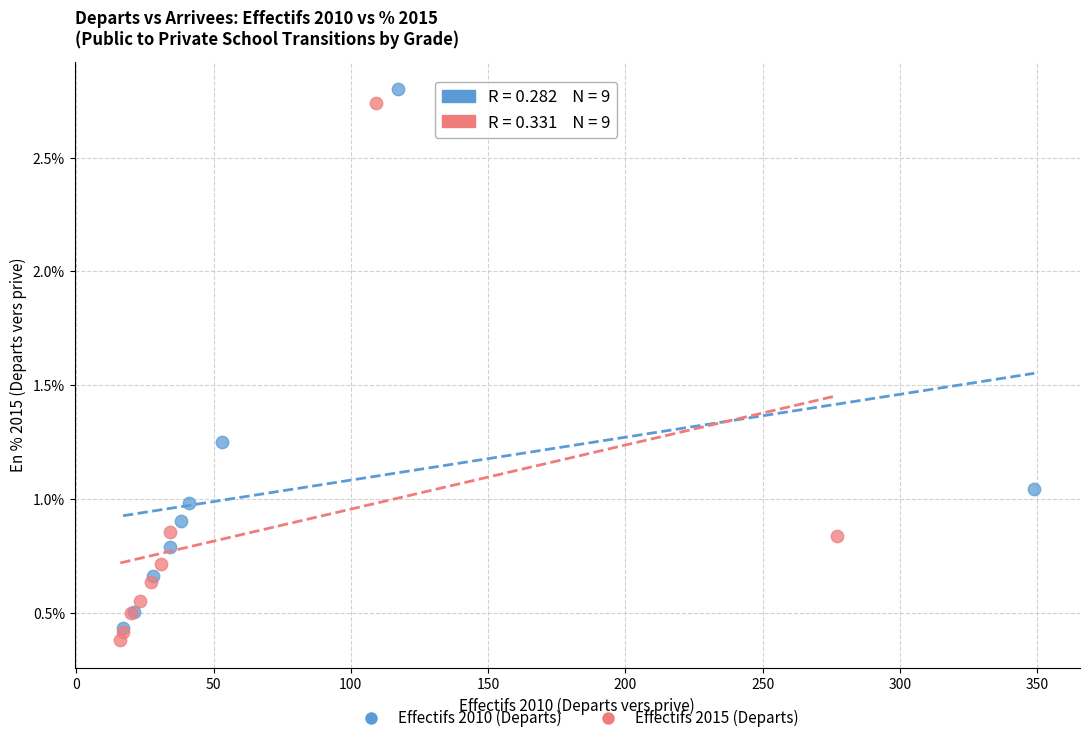

Which series reaches the minimum Y coordinate?

Effectifs 2015 (Departs)